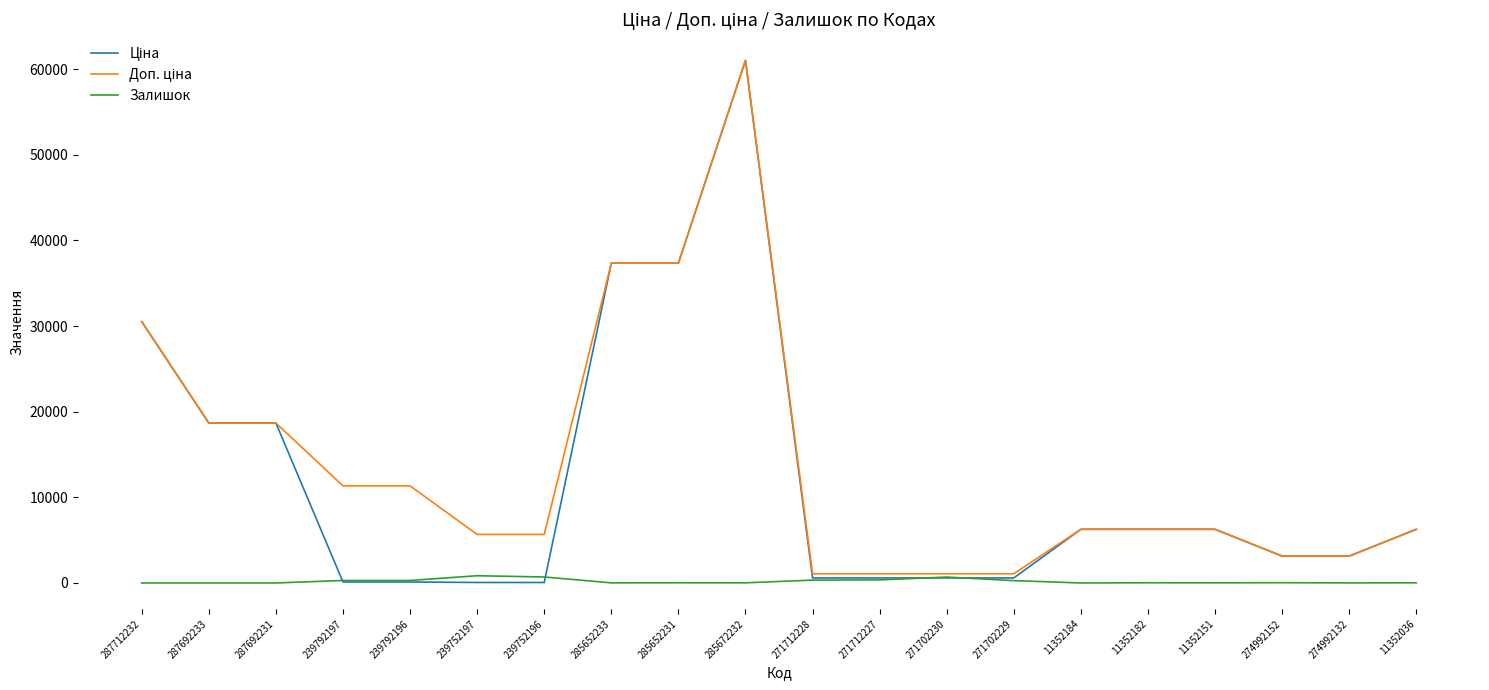

What is the difference between the maximum and second lowest values in the Залишок series?

845.0